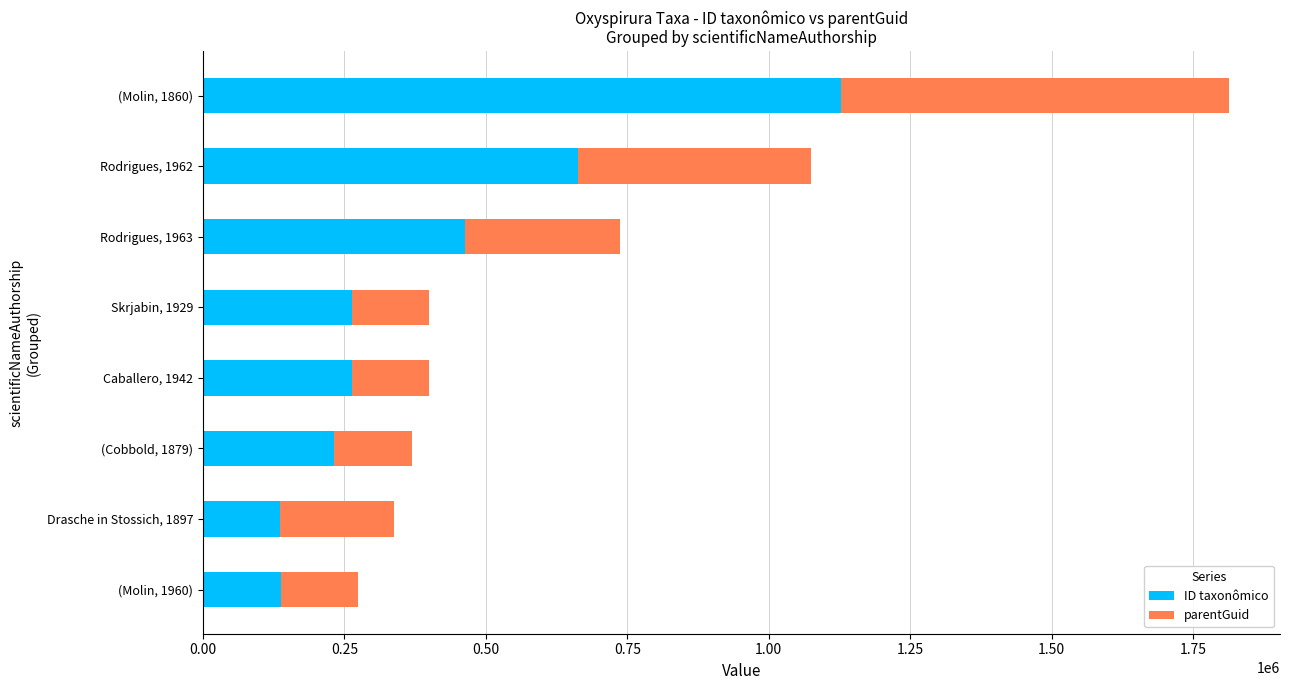

List the labels in order of ID taxonômico value, smallest first.

Drasche in Stossich, 1897, (Molin, 1960), (Cobbold, 1879), Caballero, 1942, Skrjabin, 1929, Rodrigues, 1963, Rodrigues, 1962, (Molin, 1860)